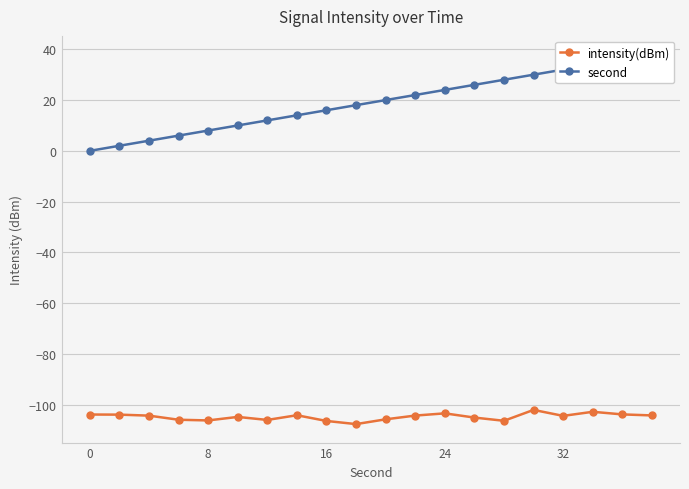

True or false: intensity(dBm) has a value of -106.4 at 16.

True